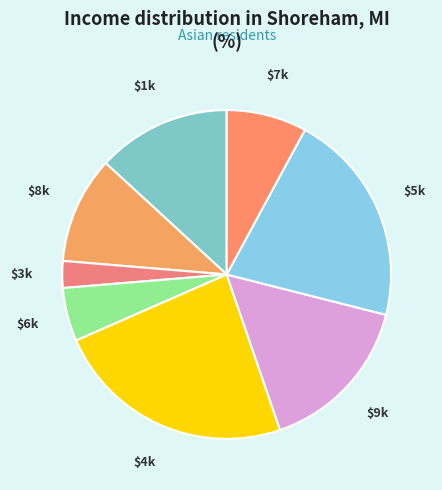

How many slices are in this pie chart?

8